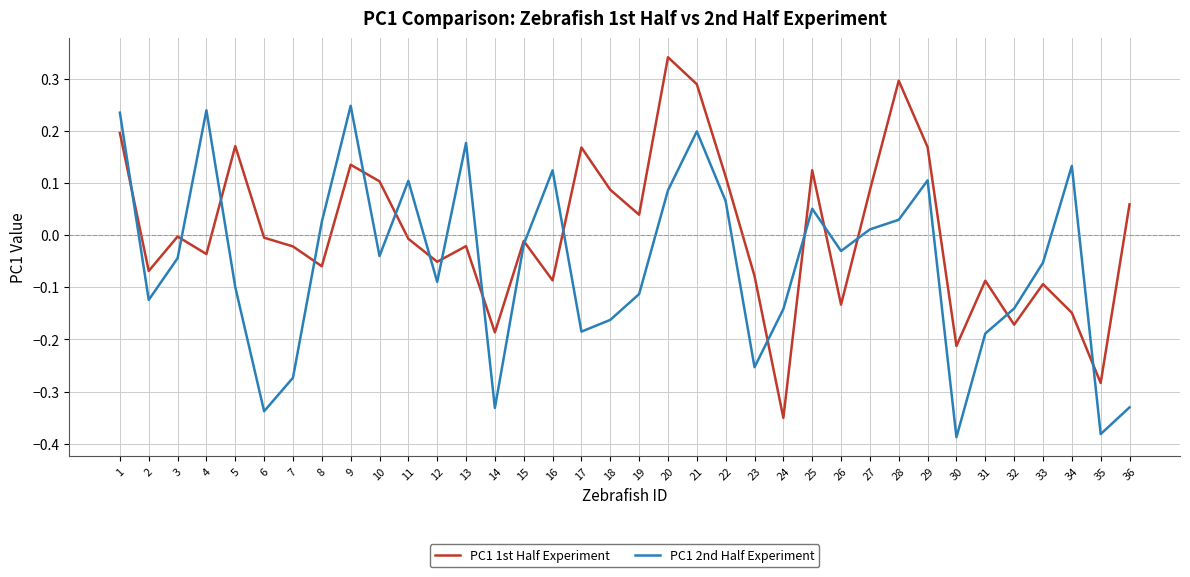

How many interior local peaks does the PC1 2nd Half Experiment series have?

9